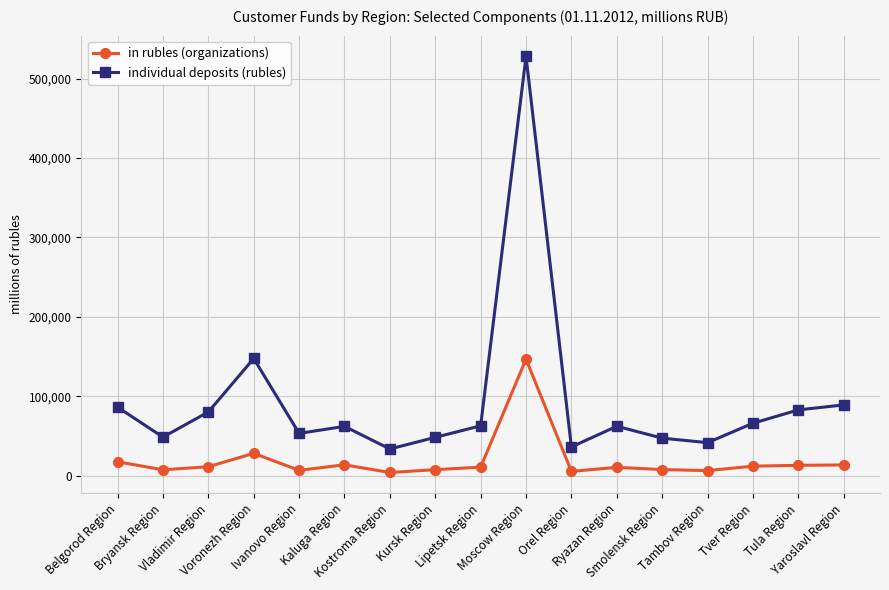

True or false: in rubles (organizations) and individual deposits (rubles) cross at least once.

False